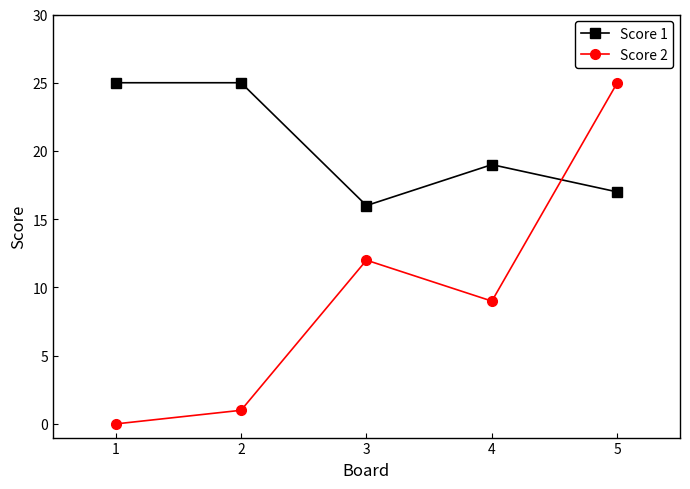

List the series in order of their overall mean, lowest first.

Score 2, Score 1